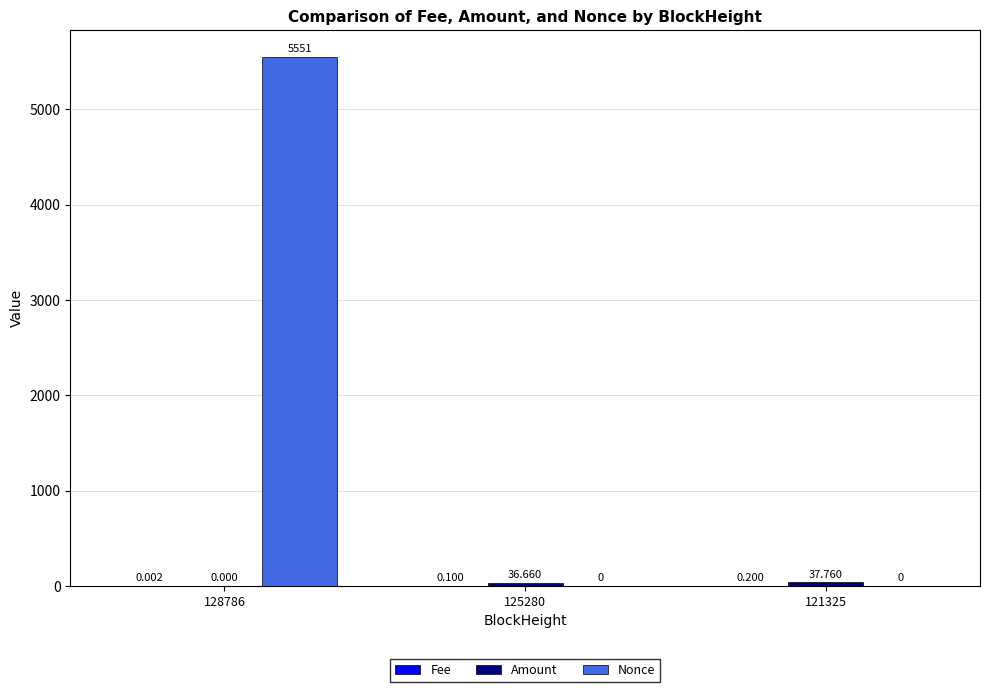

How many Nonce values are between 0 and 5551?

3